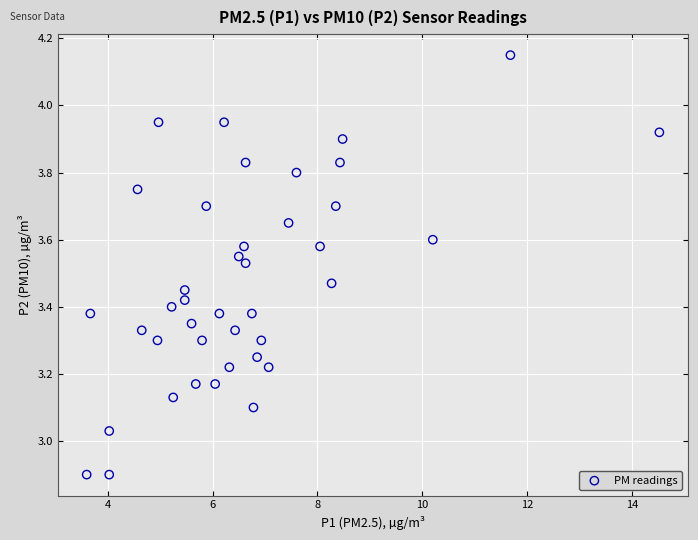

What is the range of X values (max minus min)?

10.9